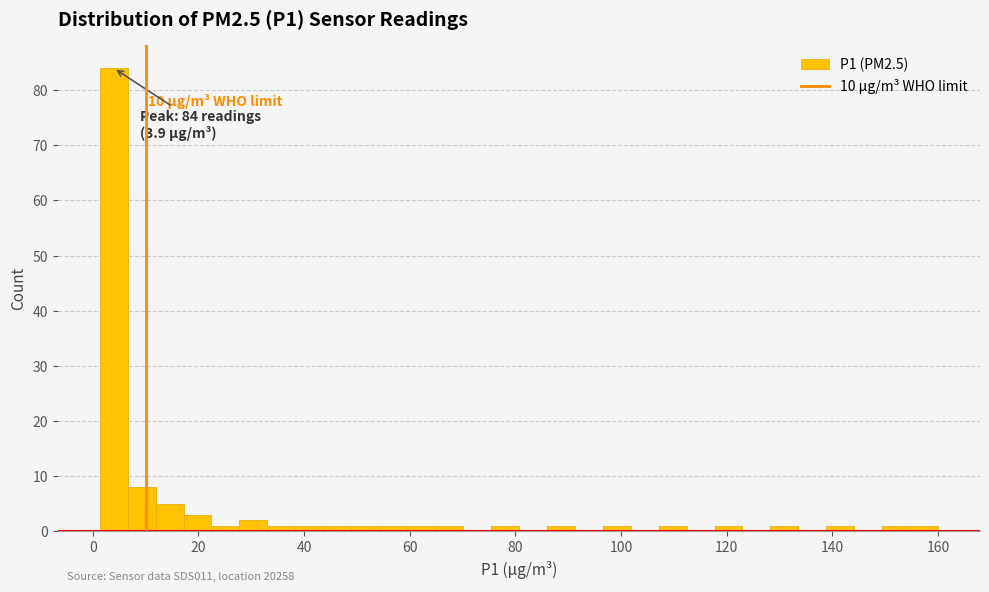

Read against the x-axis, roughly where is the centre of the tallest bar?

4